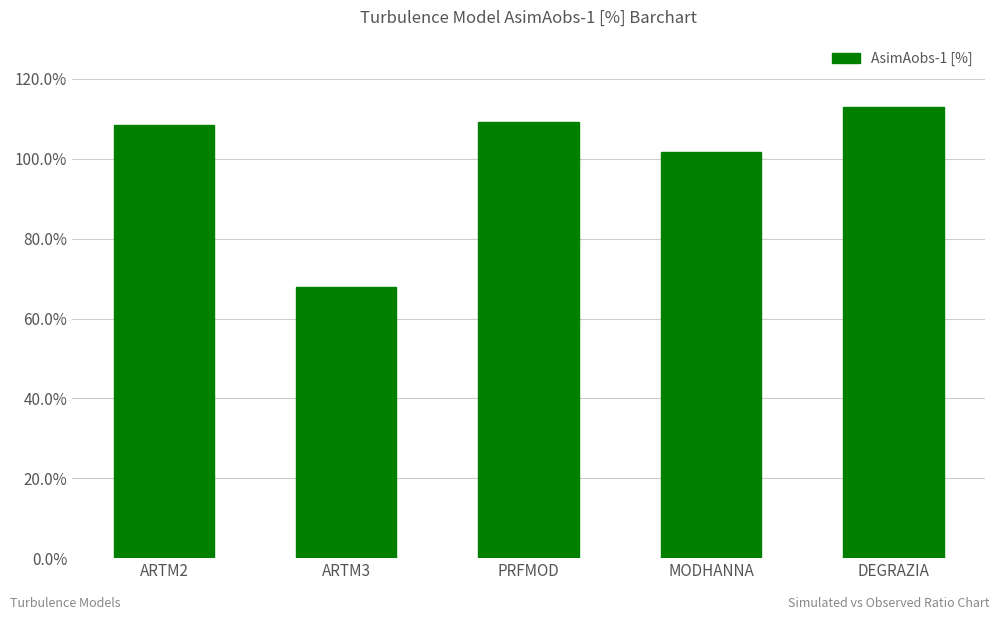

Does the chart contain any negative values?

No